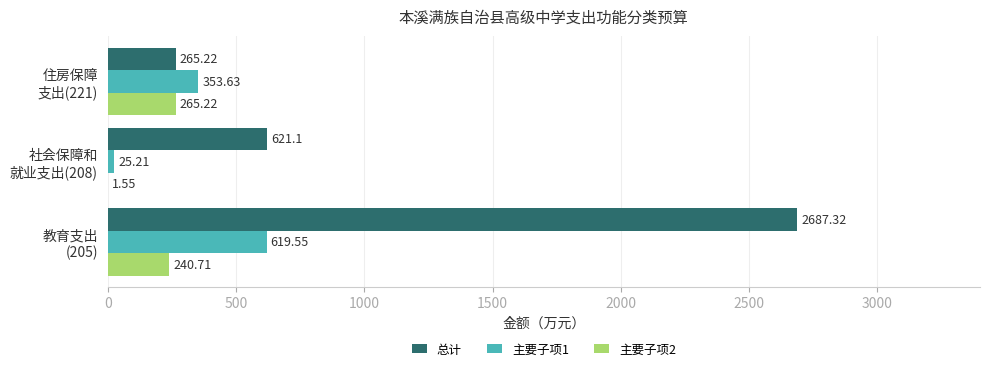

Which series has the largest total across all categories?

总计